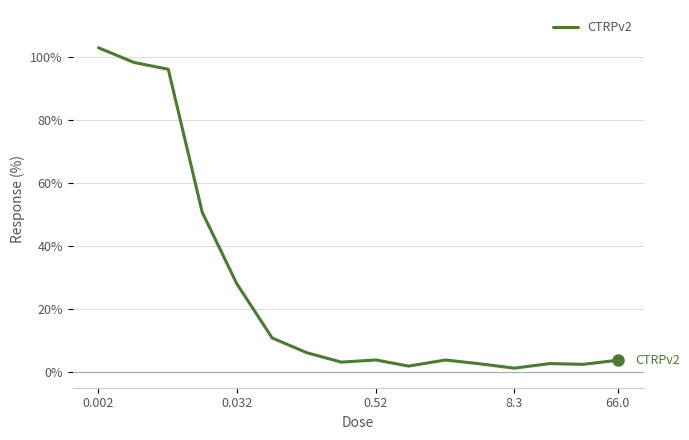

What is the difference between the maximum and minimum values?

101.8